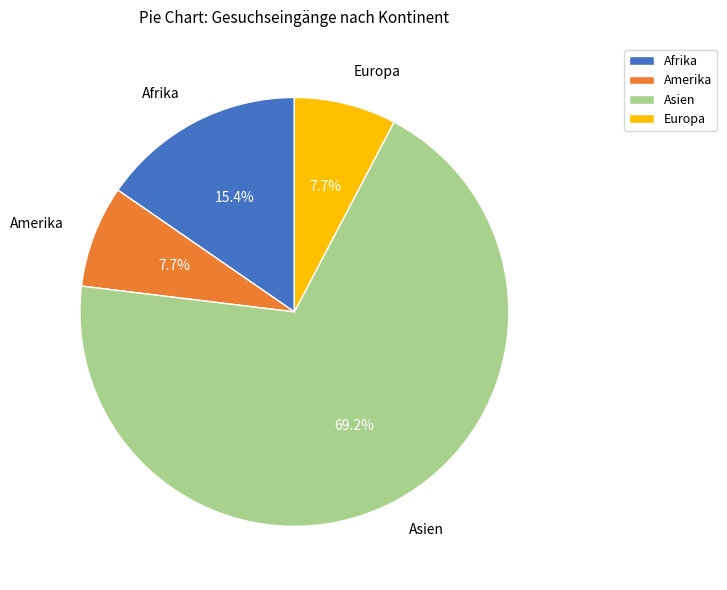

The Afrika slice represents 25% of the pie. True or false?

False